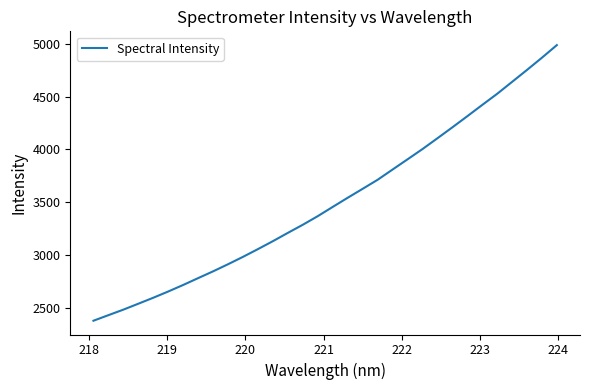

What is the minimum value shown in the chart?

2375.8